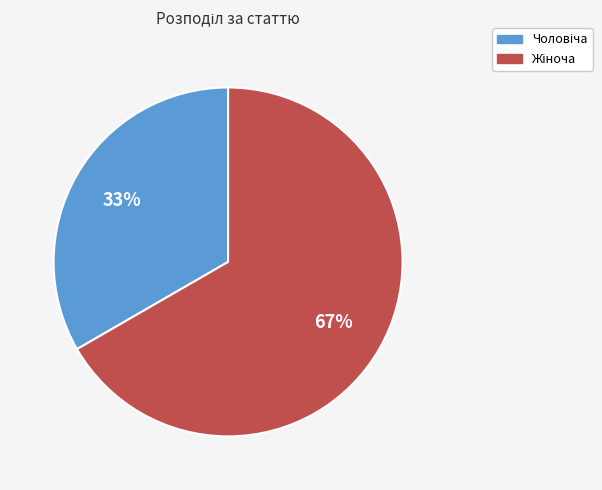

Count the number of slices in the pie.

2